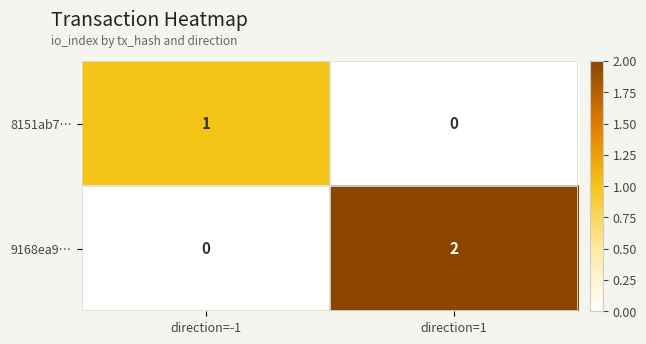

The 9168ea9… series shows 1 at direction=1. True or false?

False